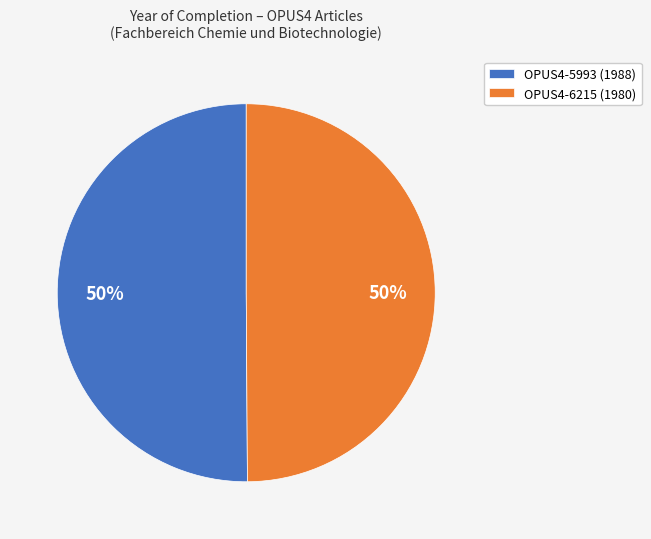

Do OPUS4-6215 (1980) and OPUS4-5993 (1988) together represent more than half of the pie?

Yes